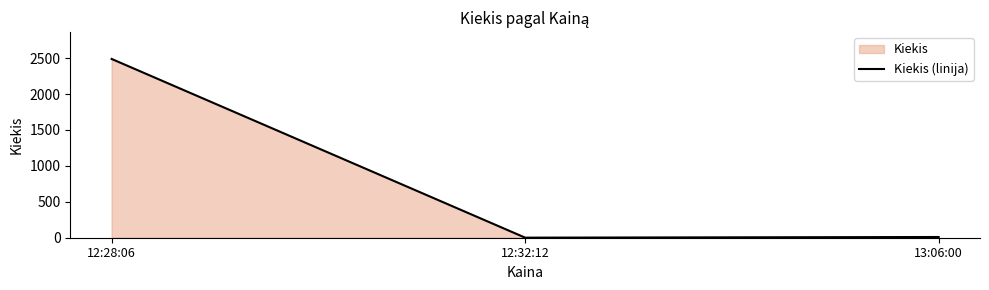

True or false: the data shows 2 at 12:32:12.

False